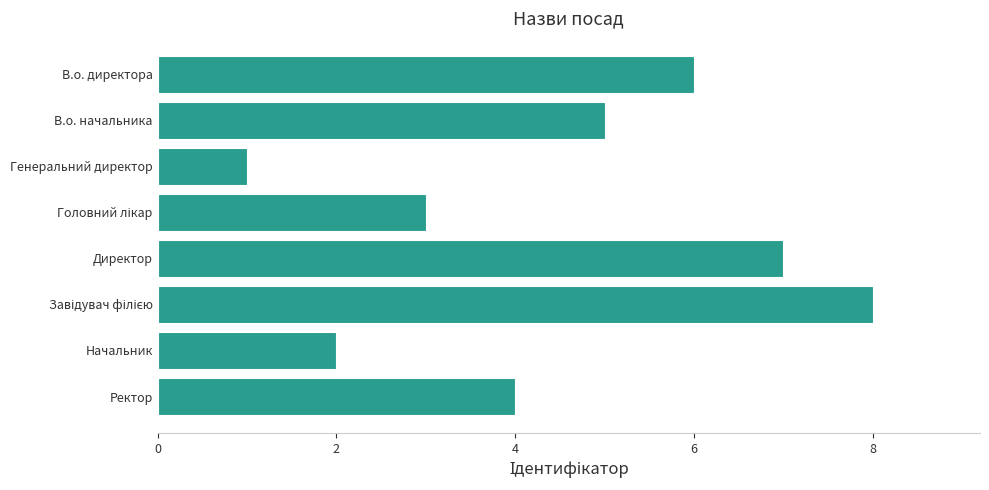

What is the maximum value shown in the chart?

8